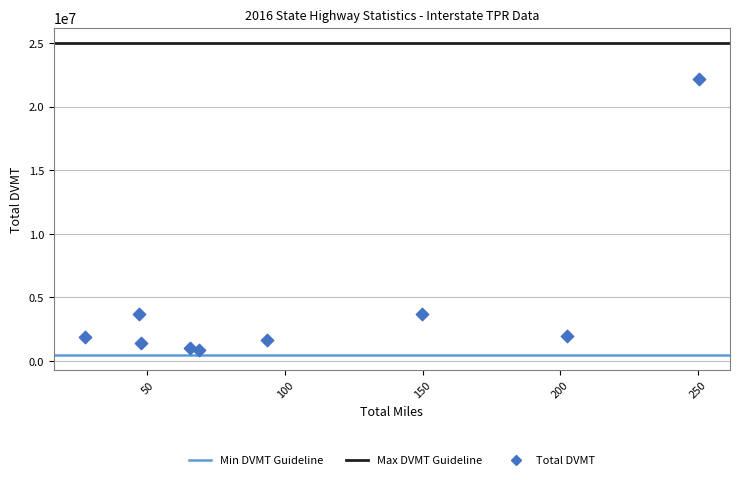

What is the average Y value?

4267759.2